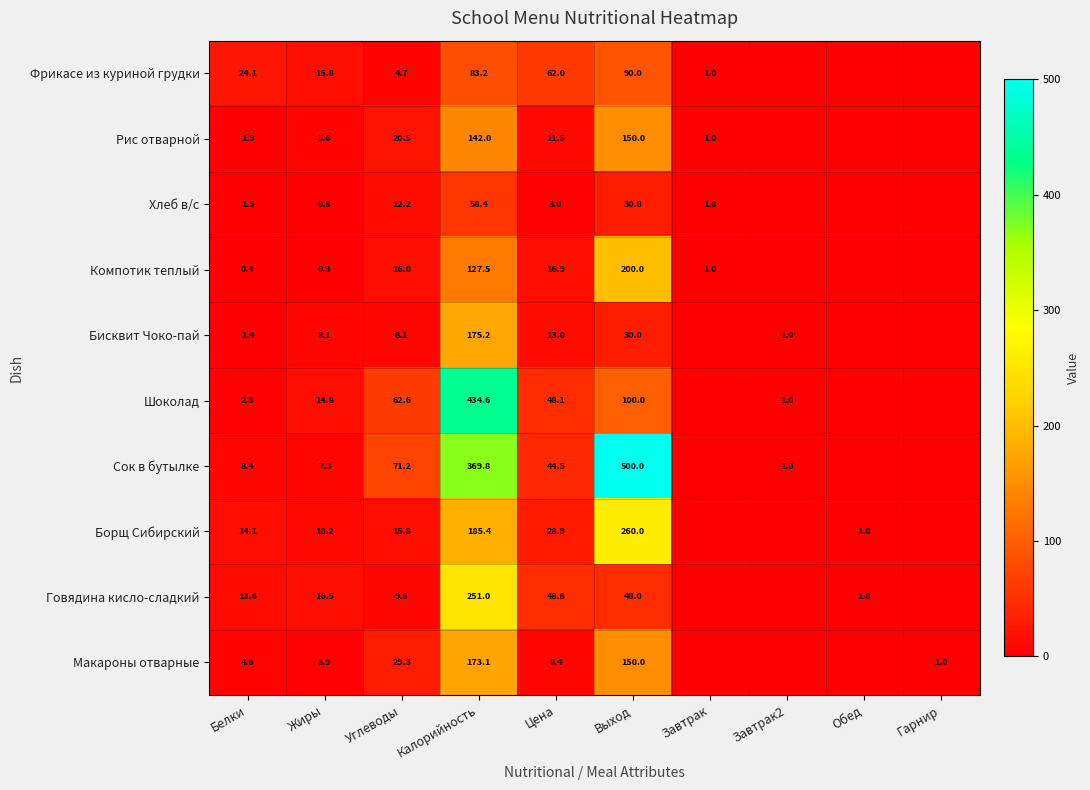

What is the sum of the Фрикасе из куриной грудки values at Углеводы and Завтрак?

5.7